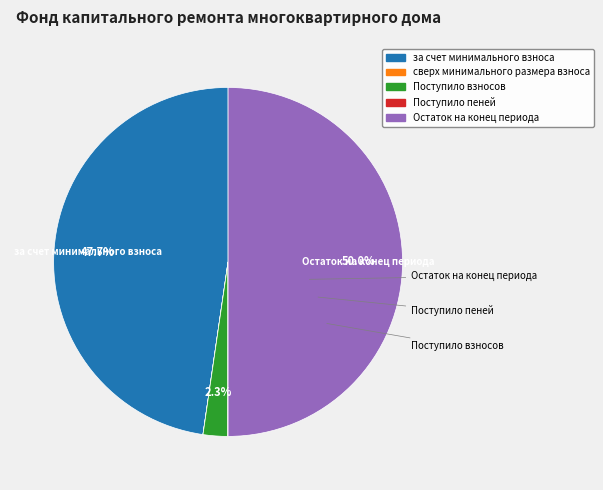

To the nearest percent, what is the average slice percentage?

20%